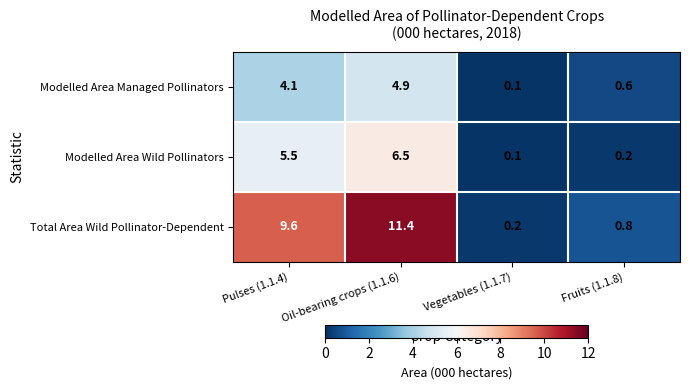

What is the difference between the highest and lowest values at Oil-bearing crops (1.1.6)?

6.5